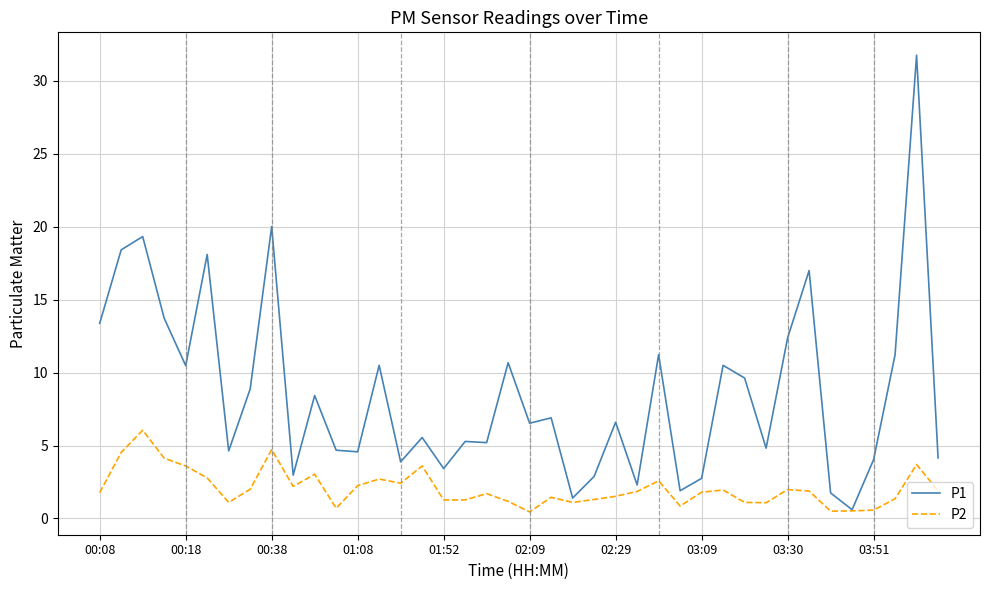

List the series in order of their overall mean, lowest first.

P2, P1